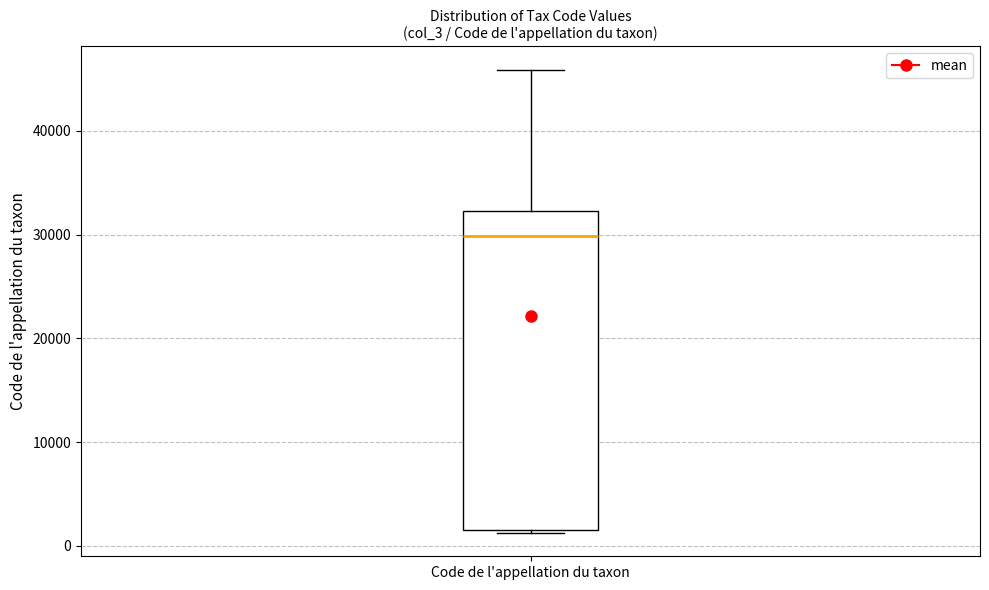

Transcribe this box plot: give where the median line is, the range the box spans, and where the two whiskers end, as read against the y-axis. The values are not printed on the chart, so give them approximately, as read against the axis.

median 30000, box 2000 to 32000, whiskers 1000 to 46000